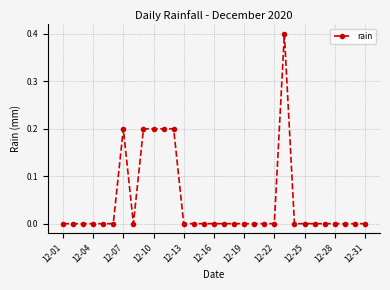

What is the sum of all values?

1.4